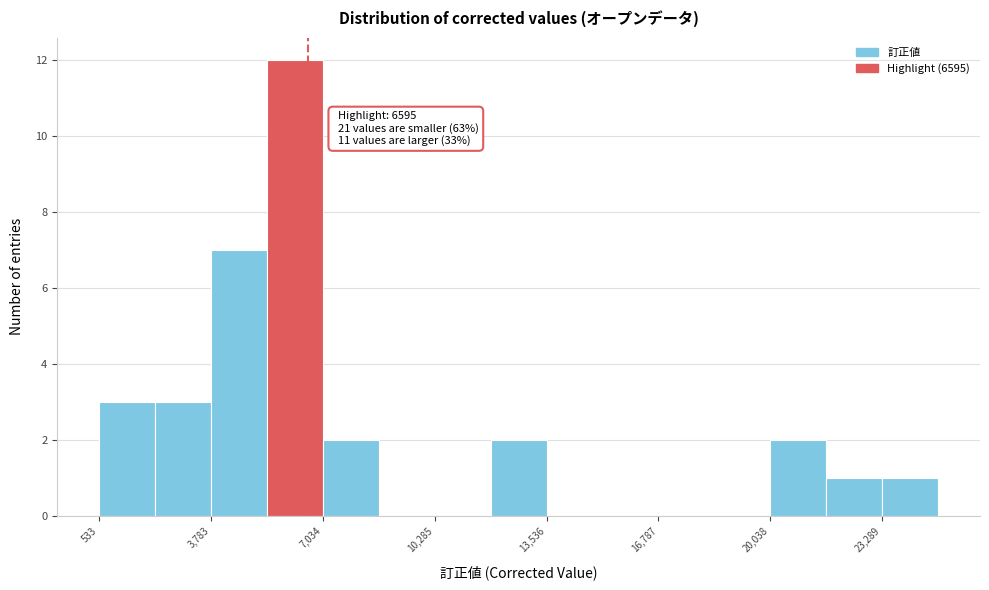

Around what value on the x-axis is the tallest bar? Give the approximate position of its centre, as read against the axis.

6000